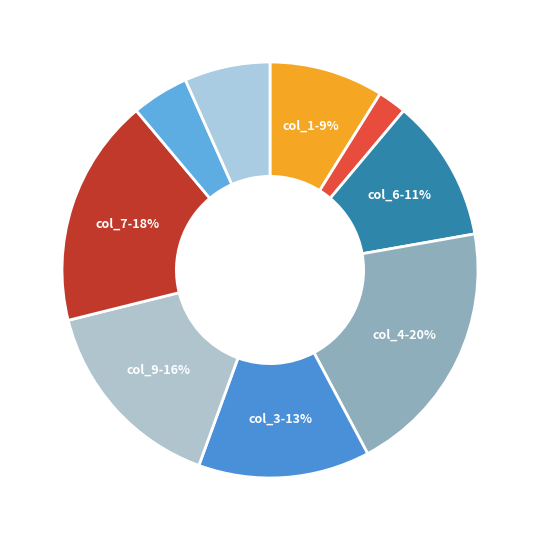

How many segments does this pie chart have?

9